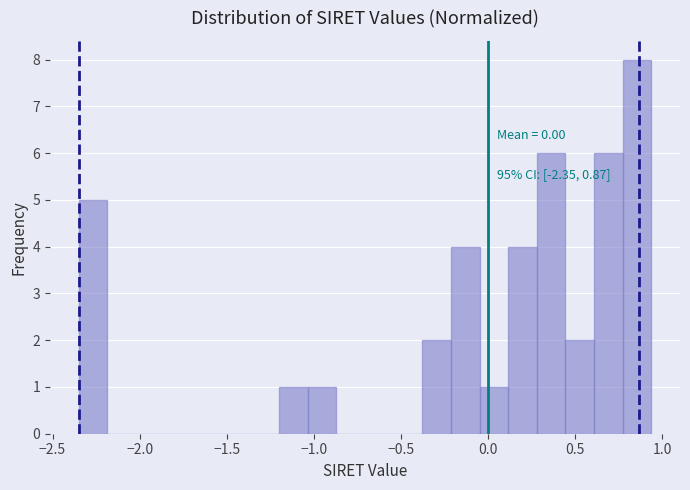

Around what value on the x-axis is the tallest bar? Give the approximate position of its centre, as read against the axis.

0.85